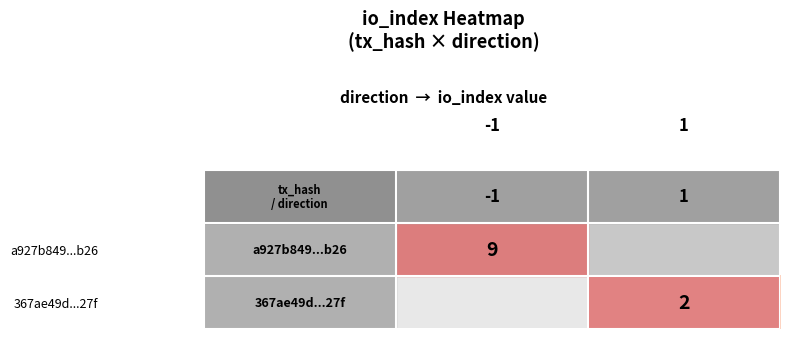

Is the value of a927b849...b26 at -1 greater than the value of 367ae49d...27f at 1?

Yes